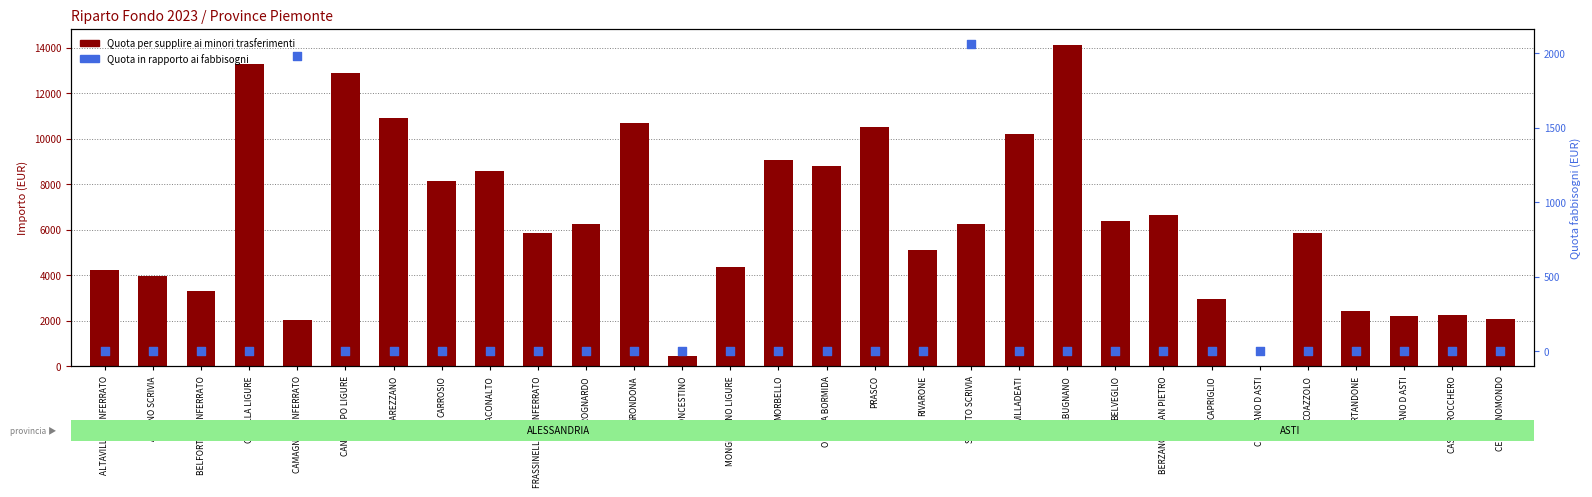

At how many categories does at least one series exceed 5662?

17